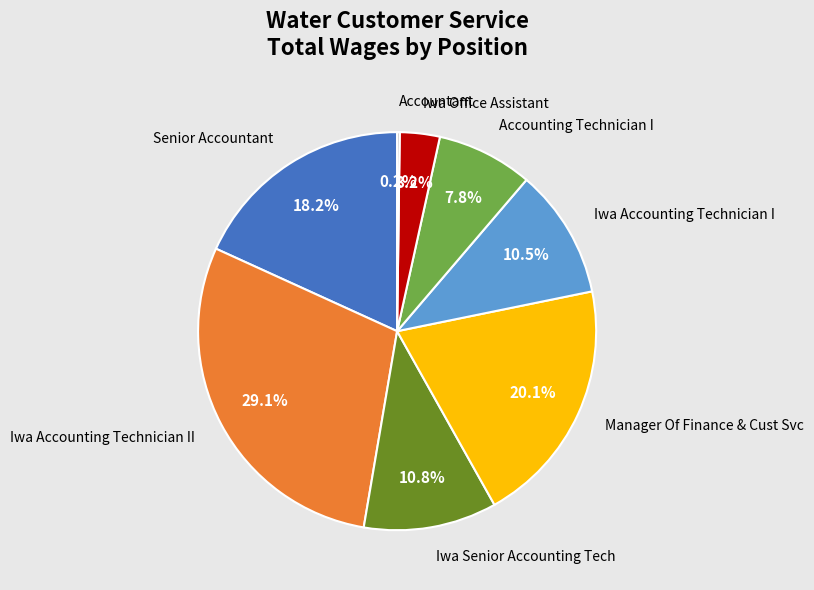

What is the ratio of the value at Iwa Accounting Technician II to the value at Iwa Accounting Technician I?

2.8